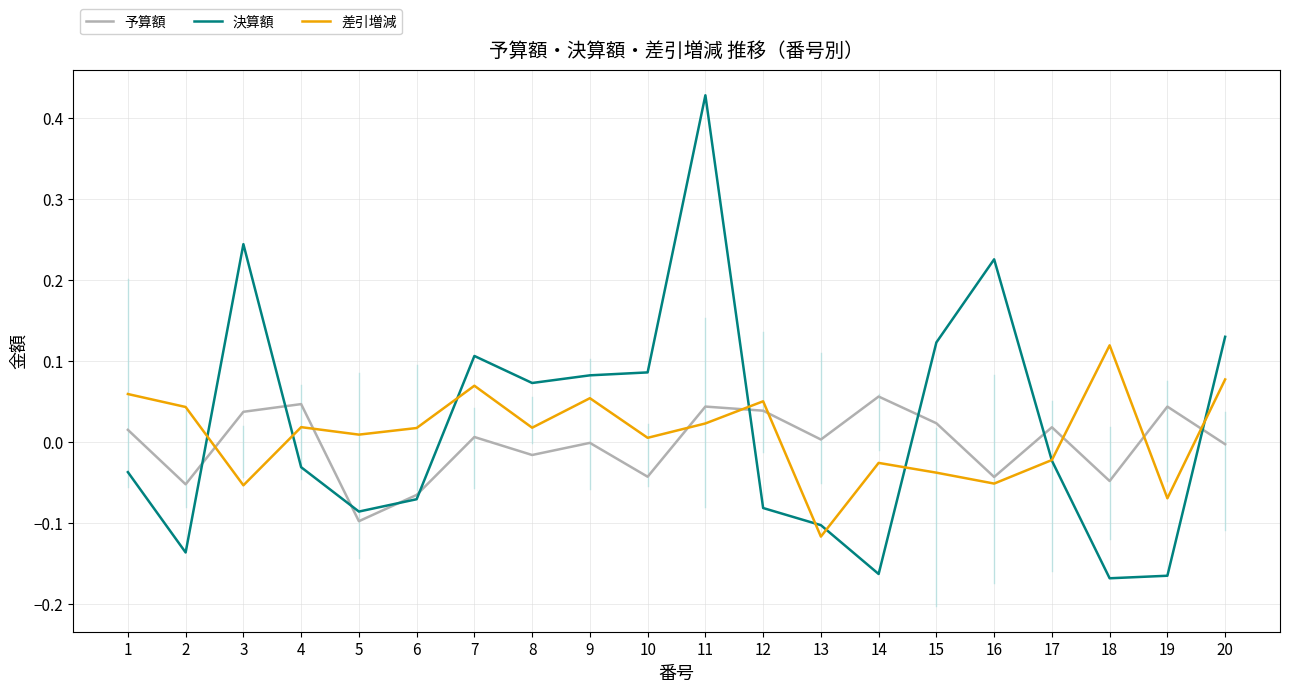

How many categories are shown in the chart?

20